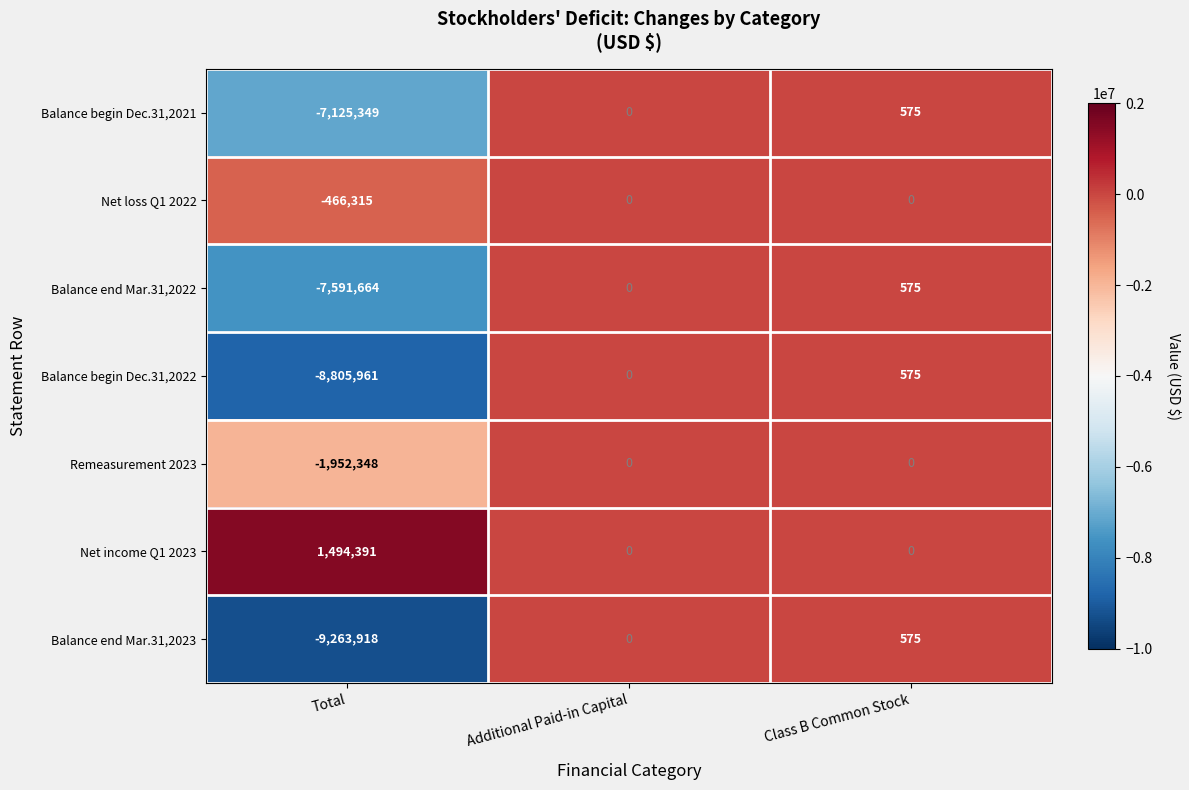

The Net loss Q1 2022 series shows 0 at Class B Common Stock. True or false?

True